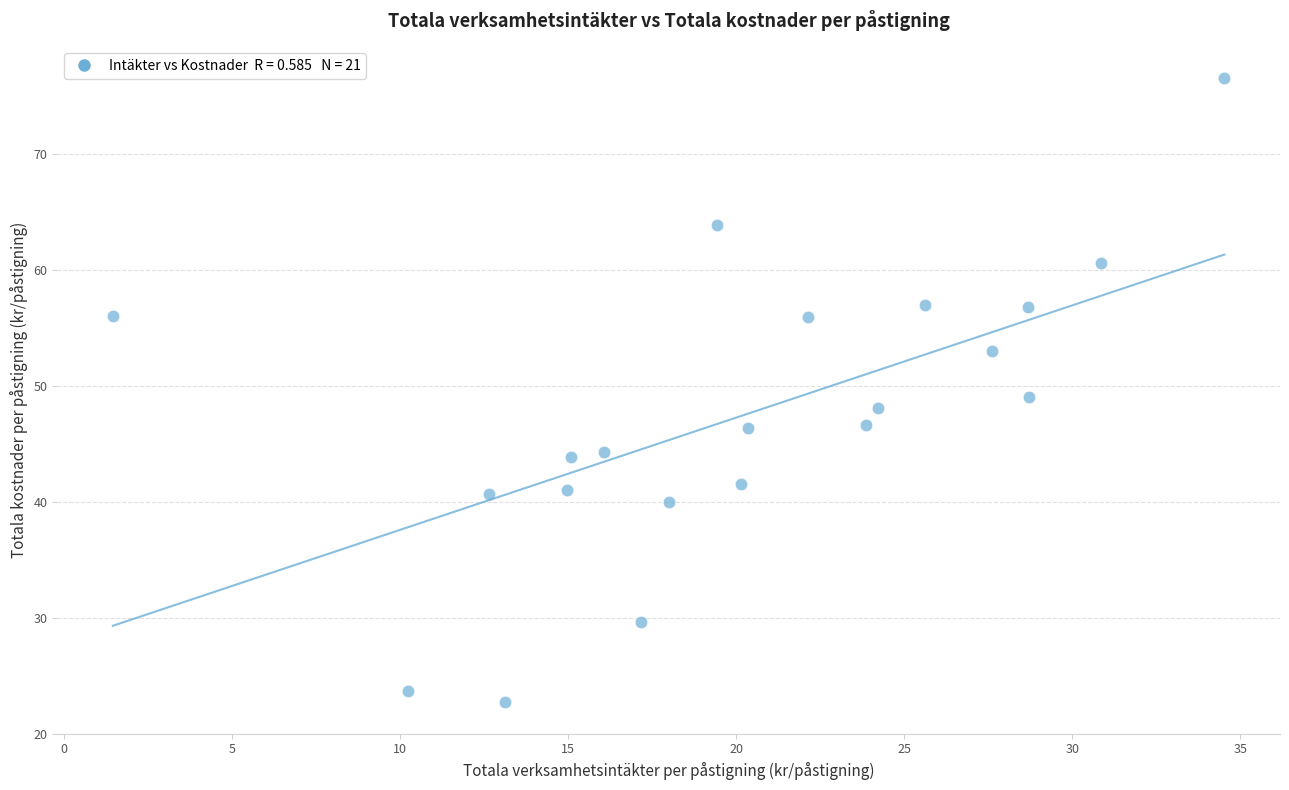

What is the range of Y values (max minus min)?

53.9